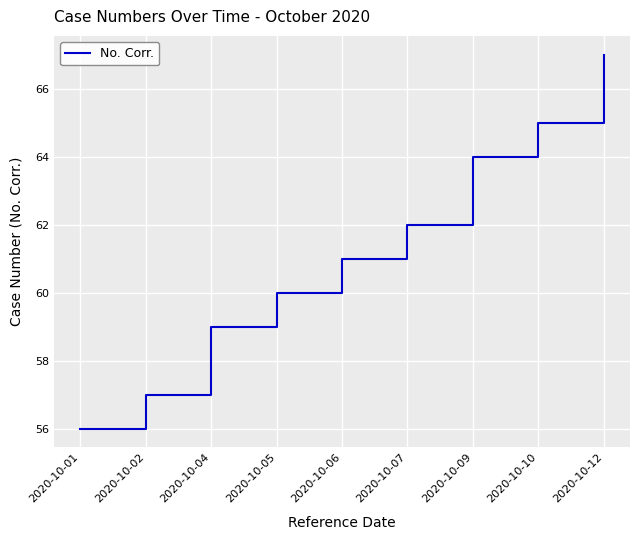

List the labels in order of value, smallest first.

2020-10-01, 2020-10-02, 2020-10-04, 2020-10-05, 2020-10-06, 2020-10-07, 2020-10-09, 2020-10-10, 2020-10-12